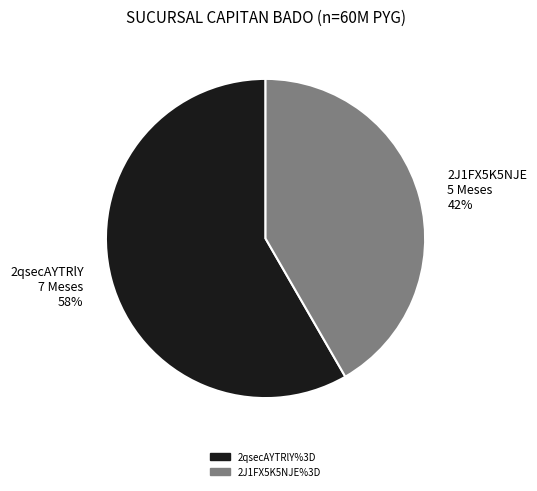

What is the smallest slice in the pie chart?

2J1FX5K5NJE 5 Meses 42%